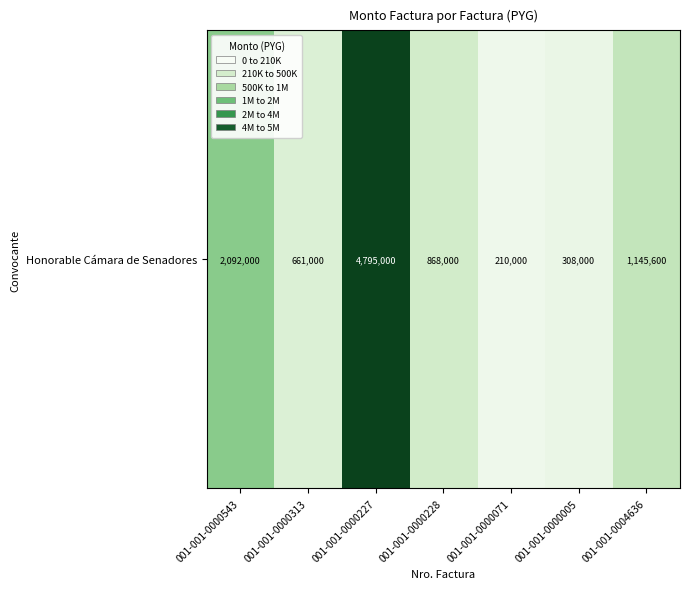

Reading right to left, list all the values displayed in this chart.

001-001-0004636=1145600	001-001-0000005=308000	001-001-0000071=210000	001-001-0000228=868000	001-001-0000227=4795000	001-001-0000313=661000	001-001-0000543=2092000